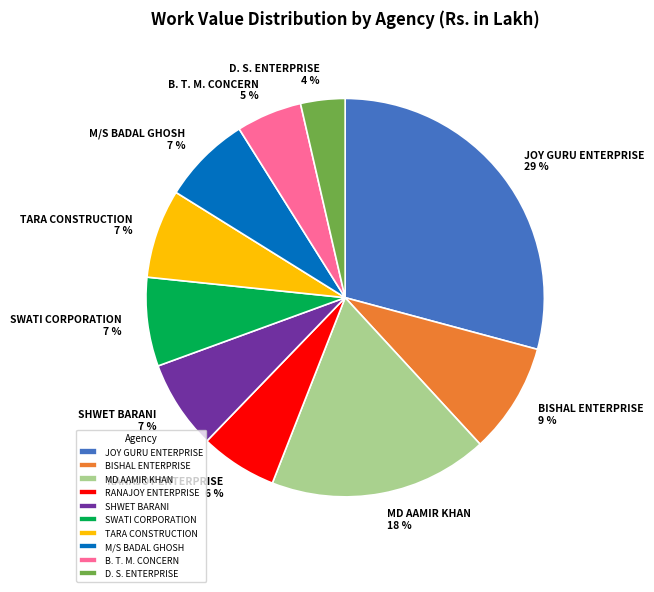

Is the sum of BISHAL ENTERPRISE and SHWET BARANI greater than half?

No